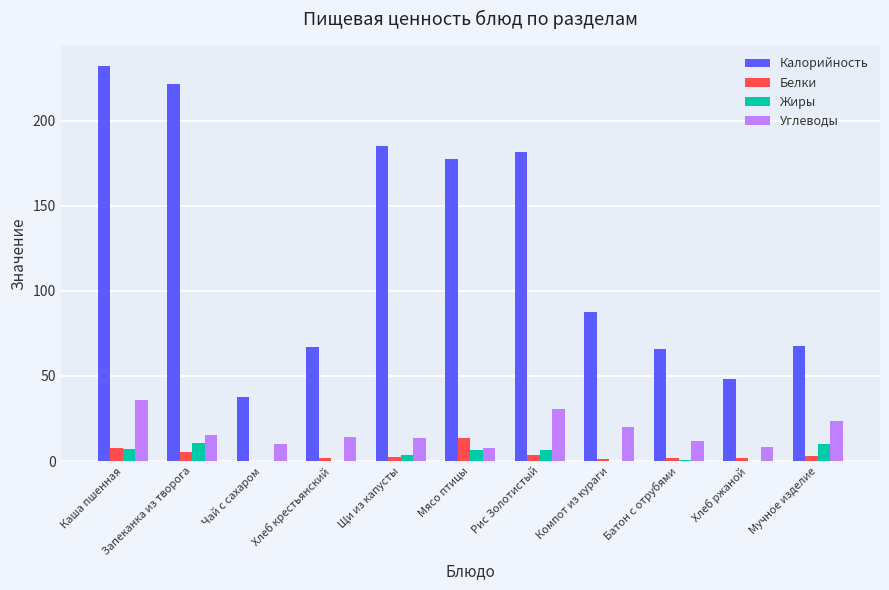

What is the sum of all Калорийность values?

1372.5